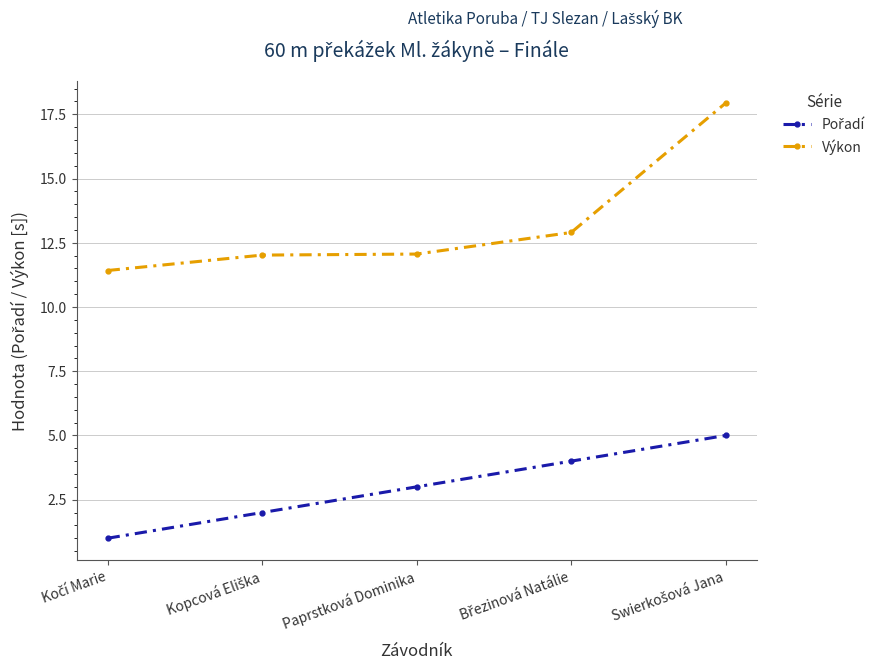

At how many categories does at least one series exceed 6?

5